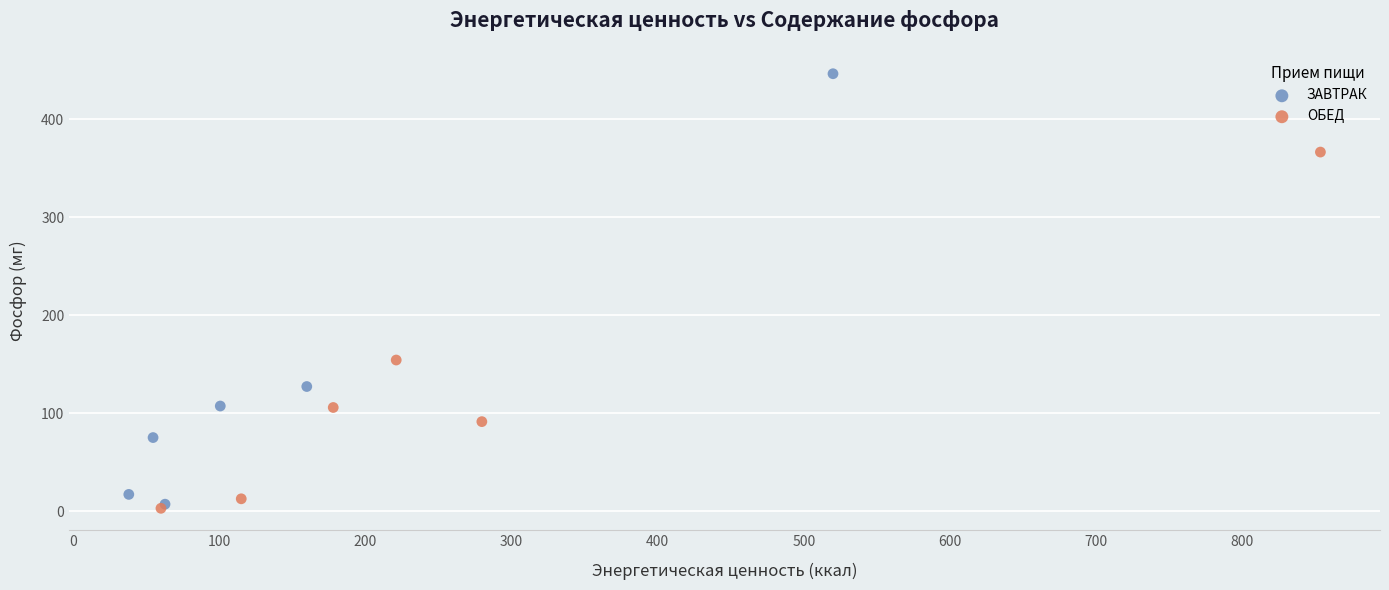

Which series contains the lowest Y value?

ОБЕД